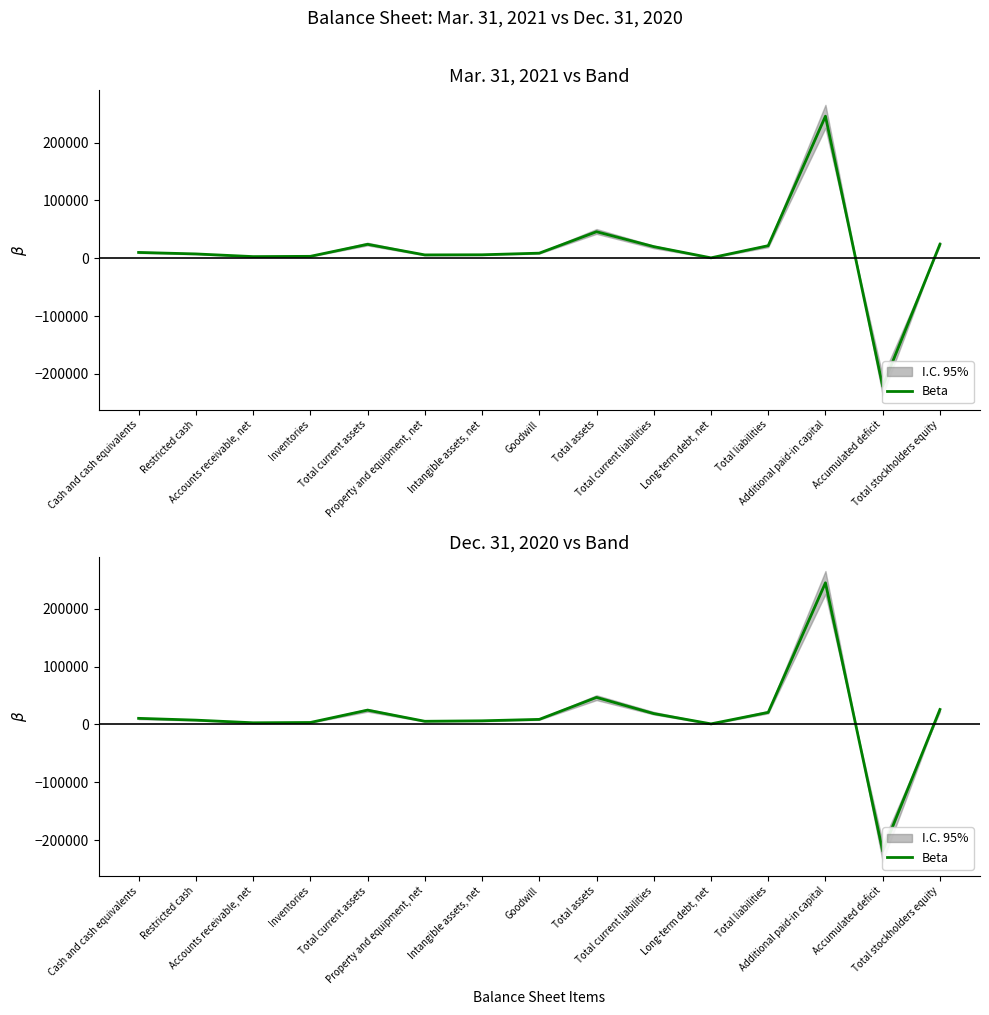

What is the sum of the values at Goodwill and Intangible assets, net?

15148